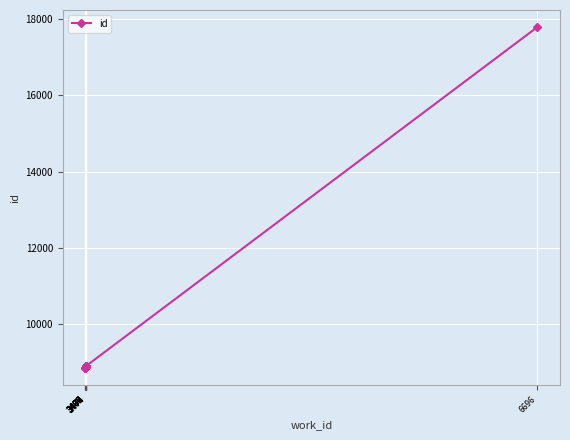

Reading left to right, what are all the values shown in this chart?

3466=8862	3466=8864	3466=8866	3469=8886	3469=8891	3474=8906	3474=8907	3474=8915	3474=8921	6696=17785